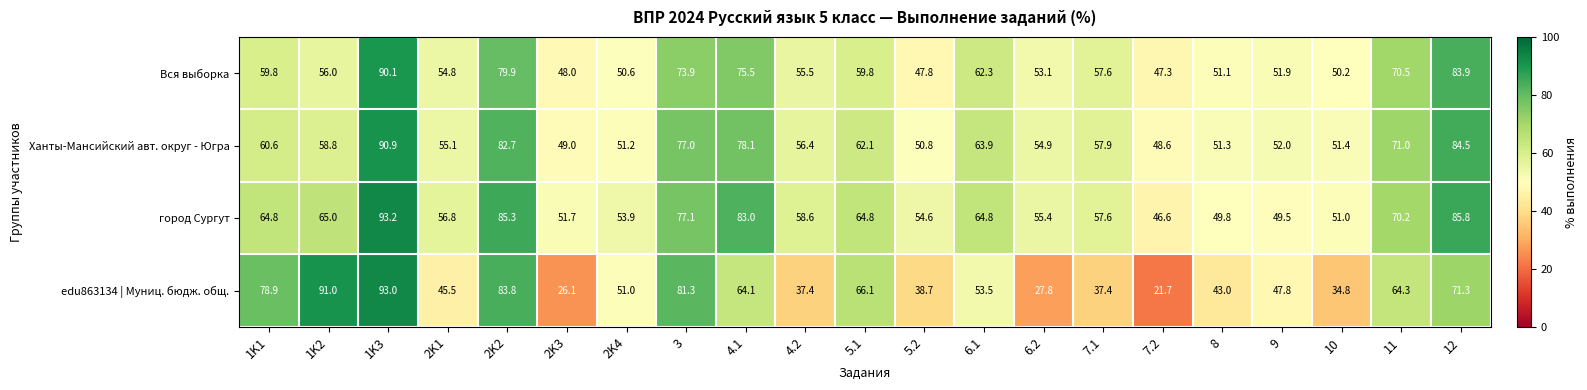

True or false: Вся выборка has a value of 64.3 at 2K3.

False